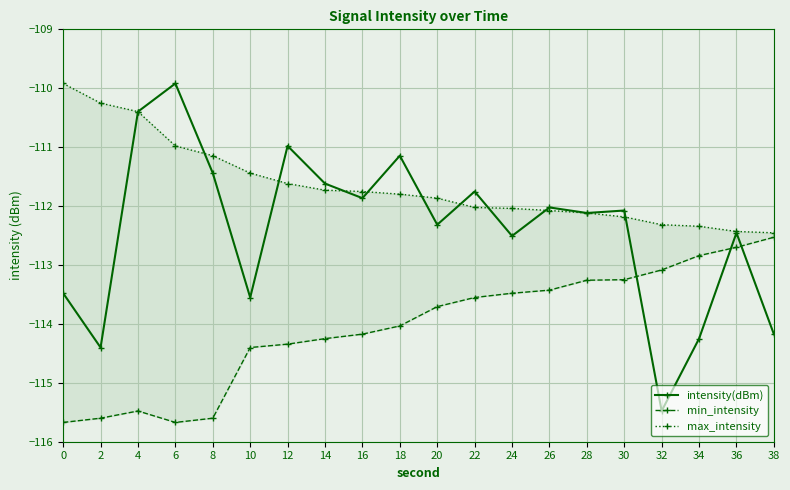

What is the average value of the max_intensity series?

-111.6